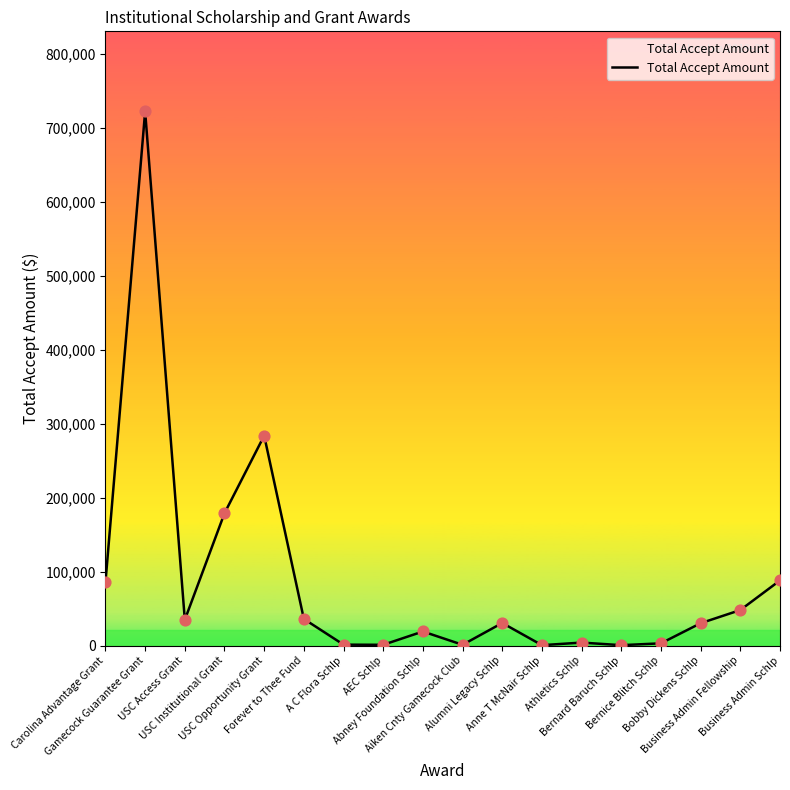

Between USC Institutional Grant and Athletics Schlp, which is larger?

USC Institutional Grant